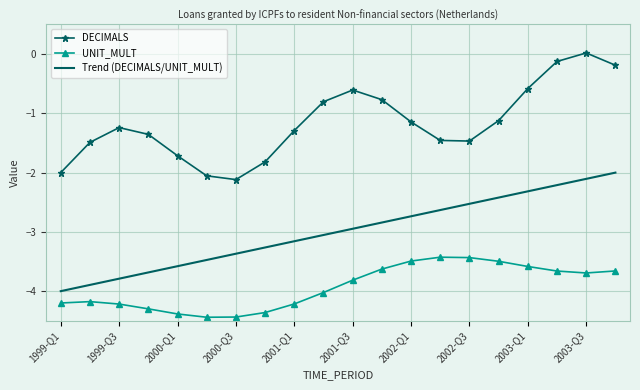

What is the sum of all DECIMALS values?

-23.3